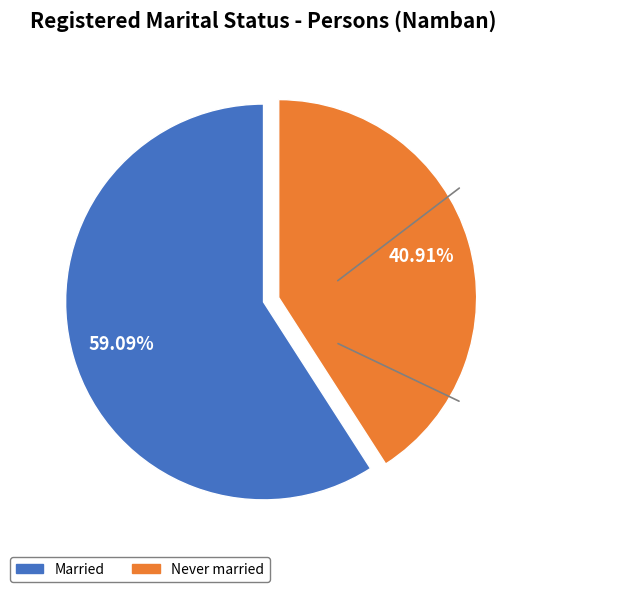

Is there any slice that represents more than half of the pie?

Yes